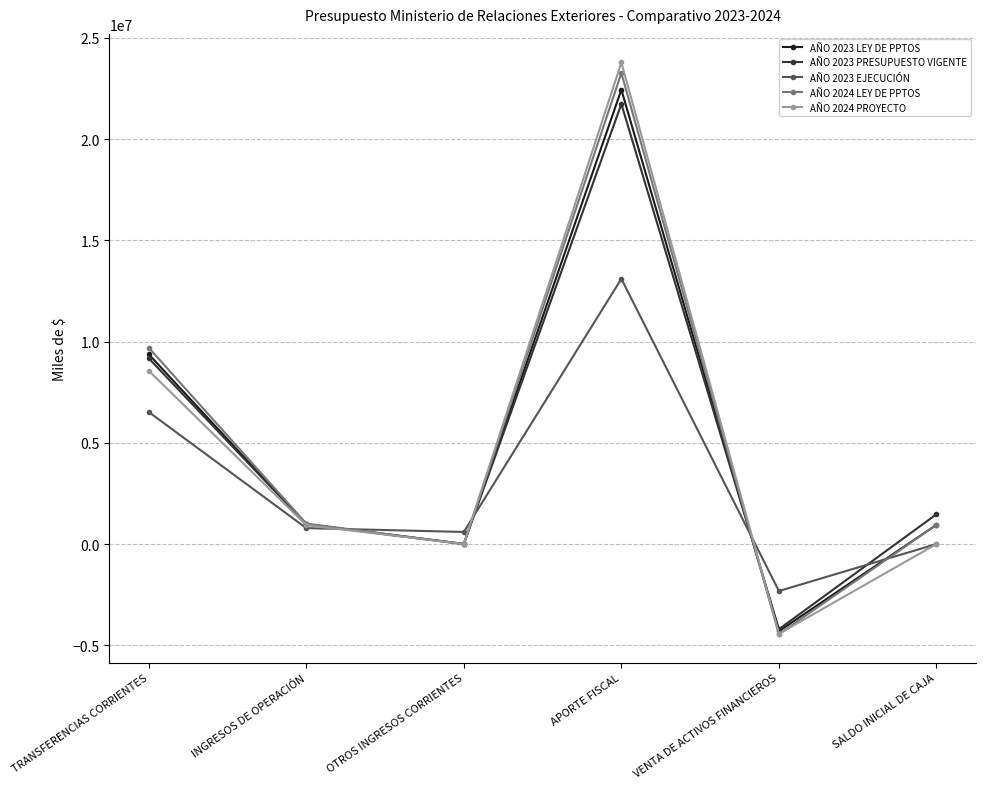

How many lines are shown in the chart?

5